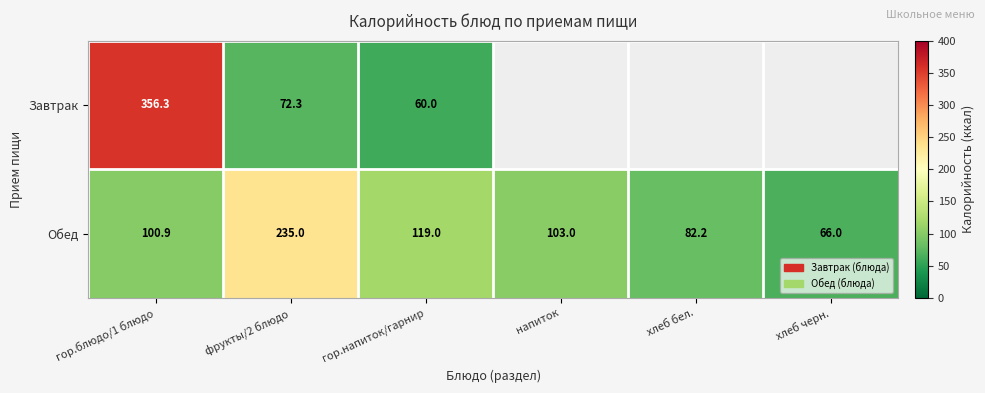

What is the approximate value of Обед at гор.напиток/гарнир?

119.0